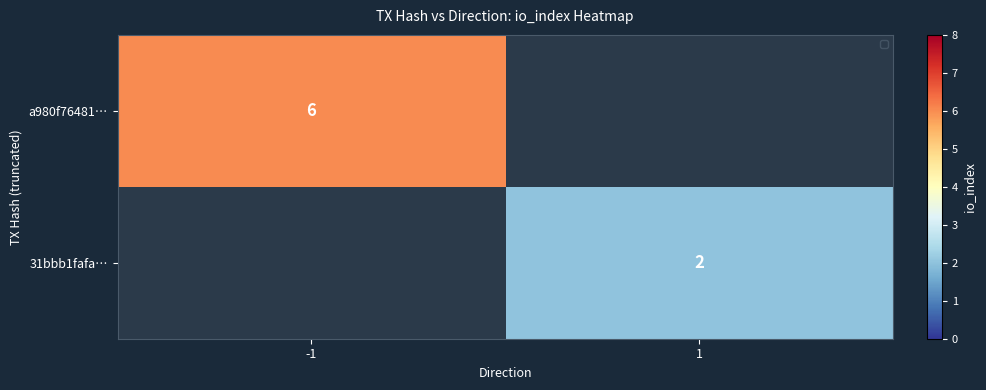

Is the value of 31bbb1fafa… at 1 greater than the value of a980f76481… at -1?

No